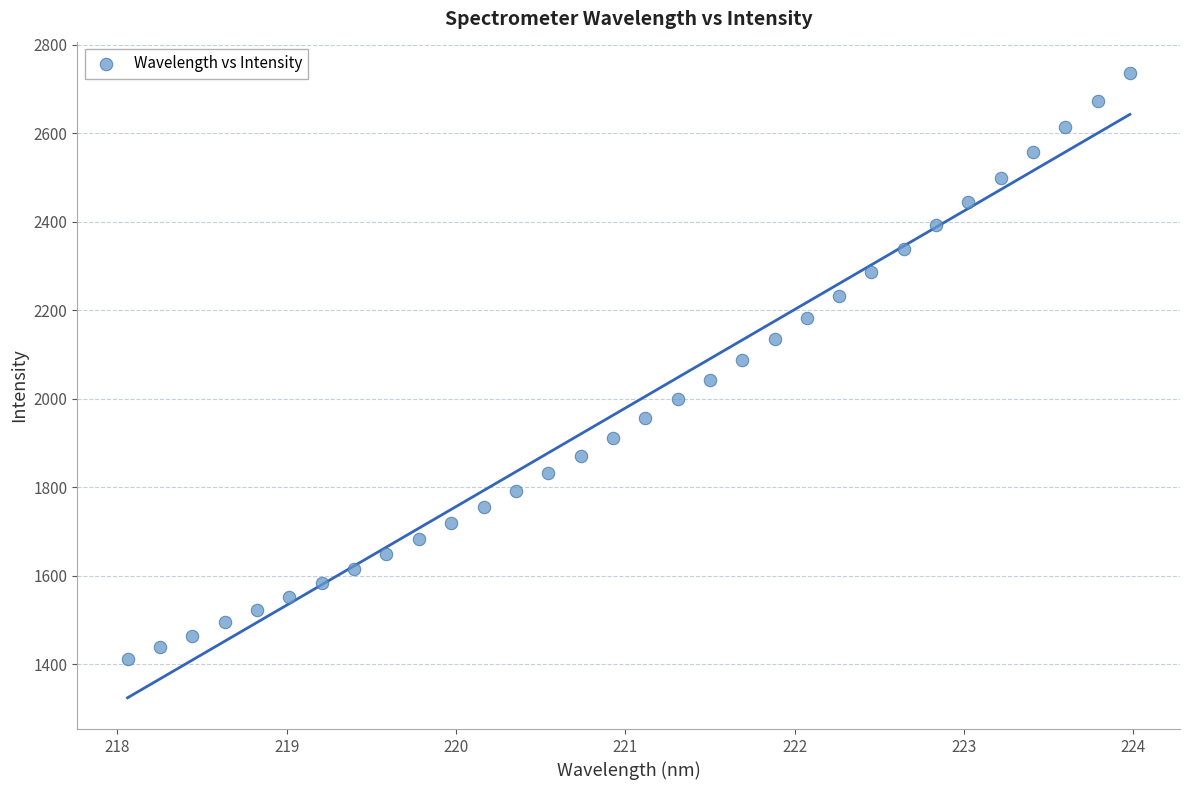

What is the range of X values (max minus min)?

5.9